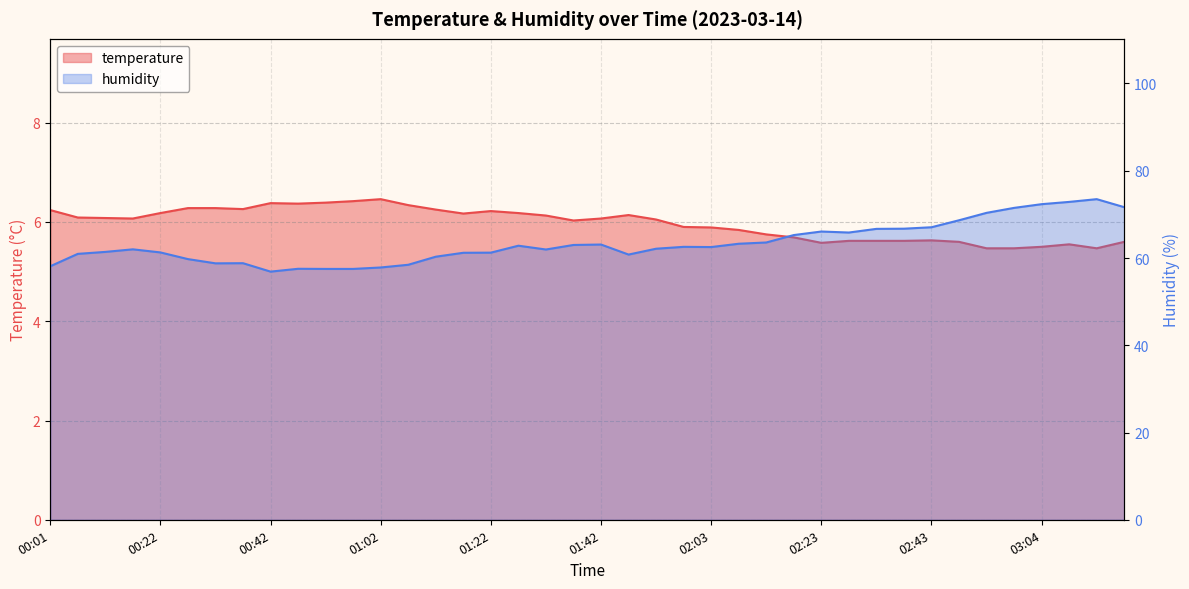

At which category is the sum across all series the highest?

03:14